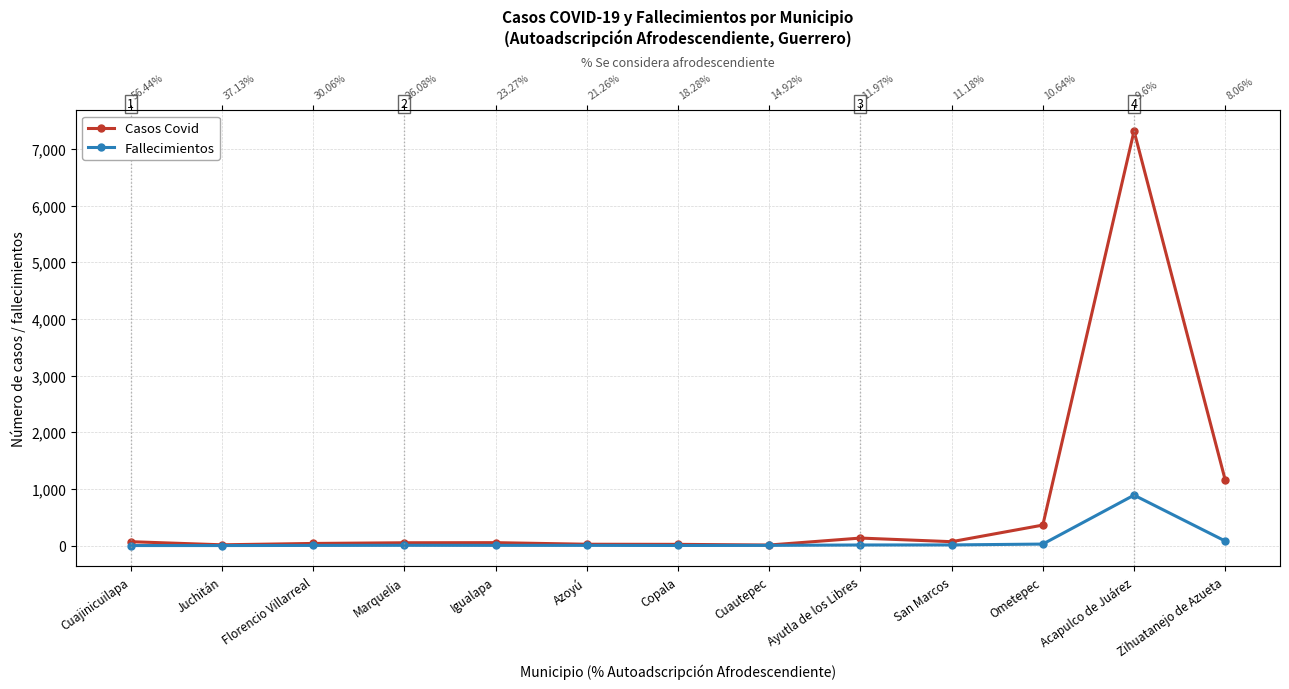

What is the sum of all Casos Covid values?

9323